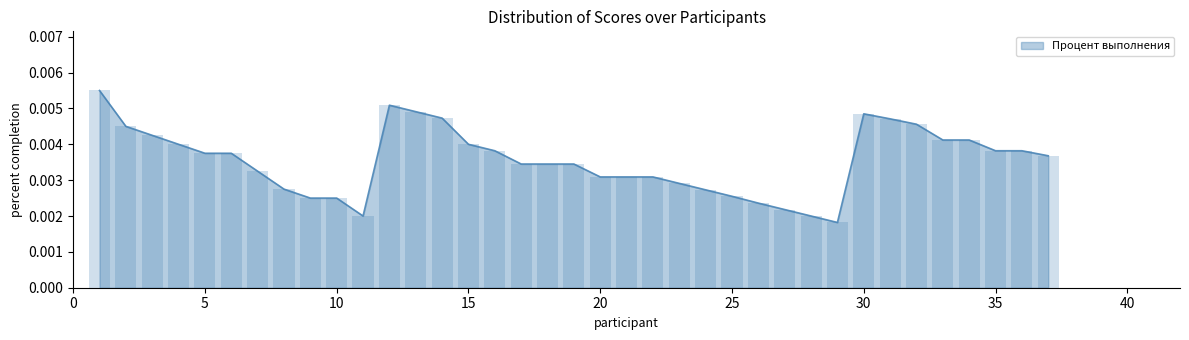

Reading right to left, transcribe all the data shown in this chart.

37=0.0	36=0.0	35=0.0	34=0.0	33=0.0	32=0.0	31=0.0	30=0.0	29=0.0	28=0.0	27=0.0	26=0.0	25=0.0	24=0.0	23=0.0	22=0.0	21=0.0	20=0.0	19=0.0	18=0.0	17=0.0	16=0.0	15=0.0	14=0.0	13=0.0	12=0.0	11=0.0	10=0.0	9=0.0	8=0.0	7=0.0	6=0.0	5=0.0	4=0.0	3=0.0	2=0.0	1=0.0